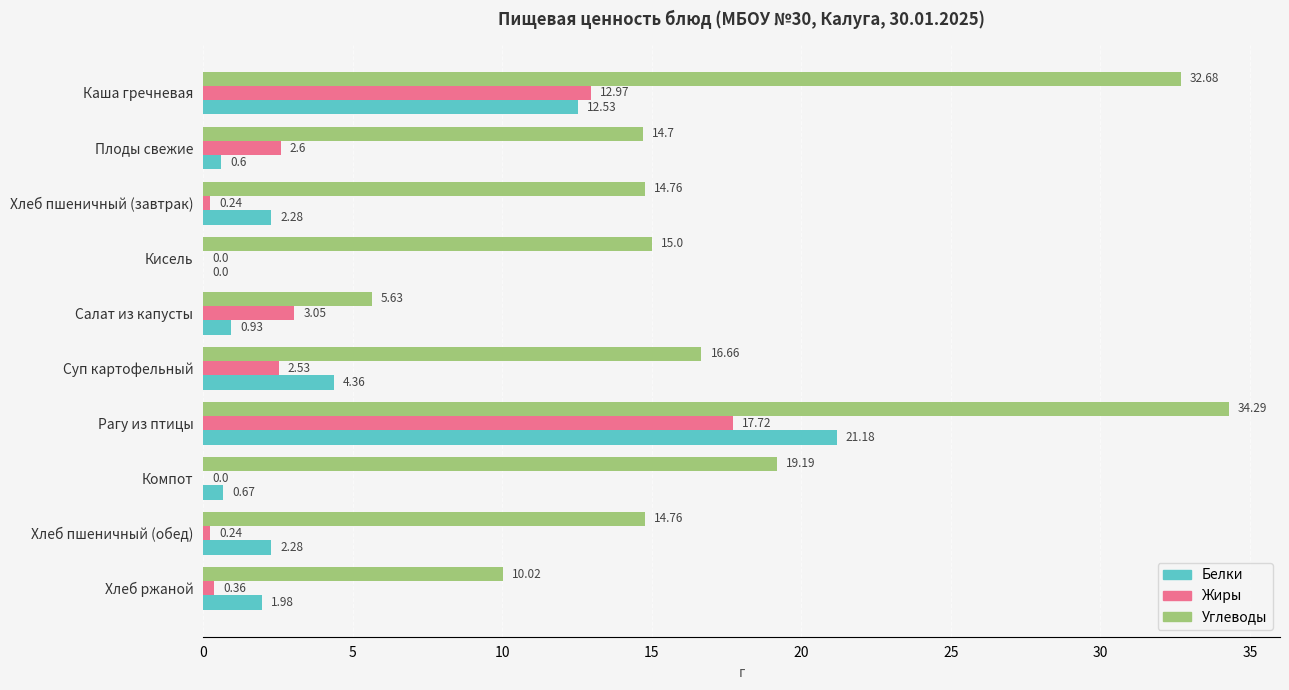

What is the sum of the Углеводы values at Суп картофельный and Каша гречневая?

49.3